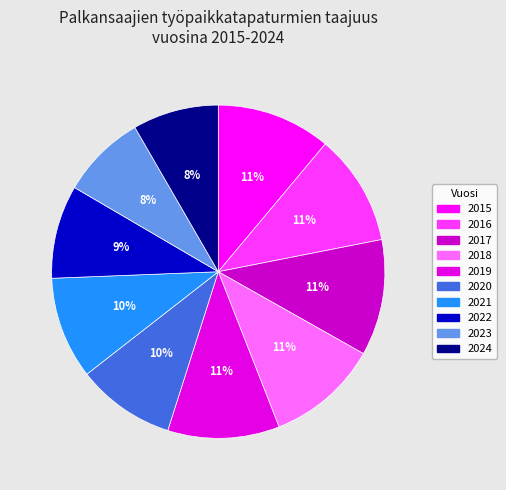

Between 2017 and 2022, which is larger?

2017